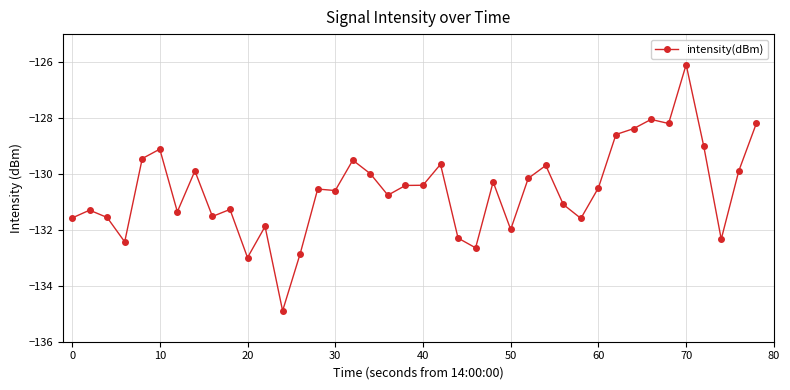

How many series are shown in this chart?

1